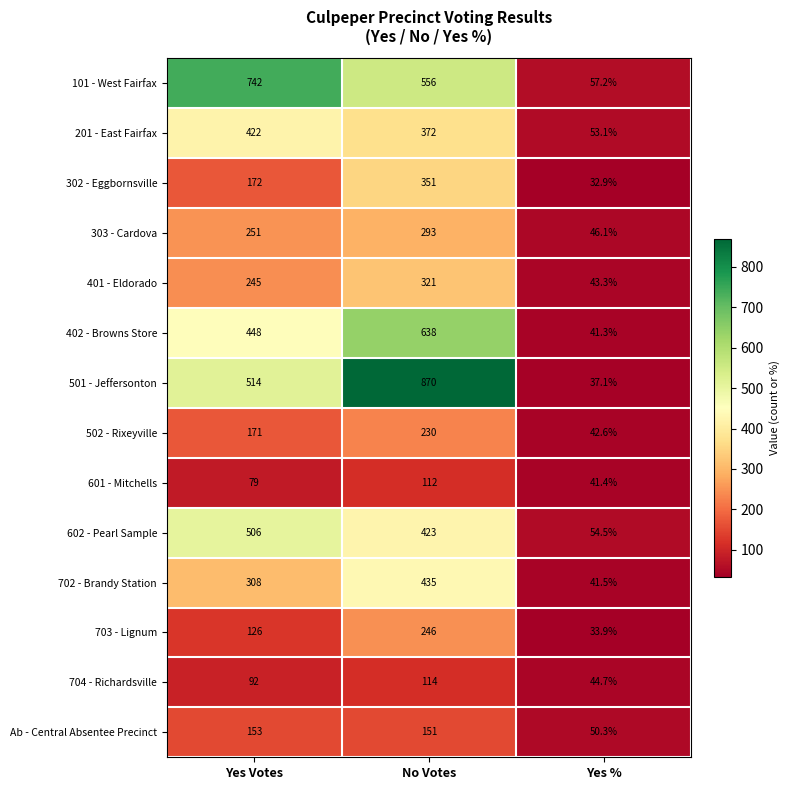

At which label is 303 - Cardova closest to 169?

Yes Votes